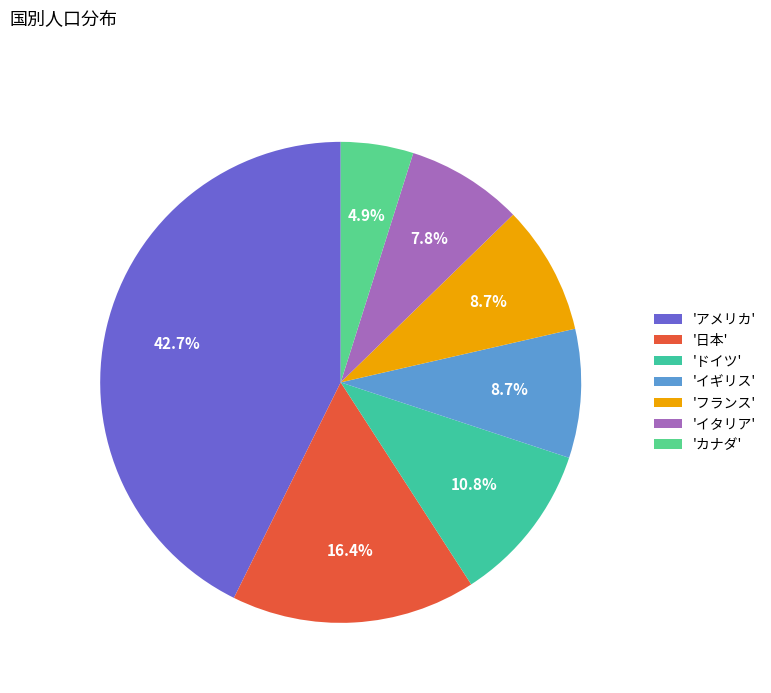

What is the largest slice in the pie chart?

'アメリカ'